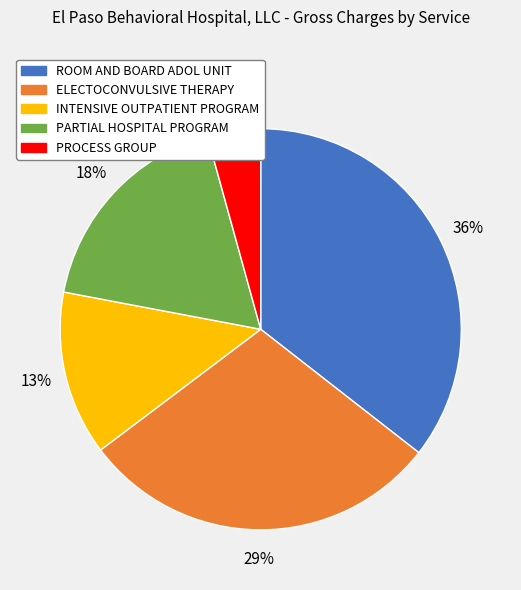

Is it true that PARTIAL HOSPITAL PROGRAM is 11% of the pie?

False